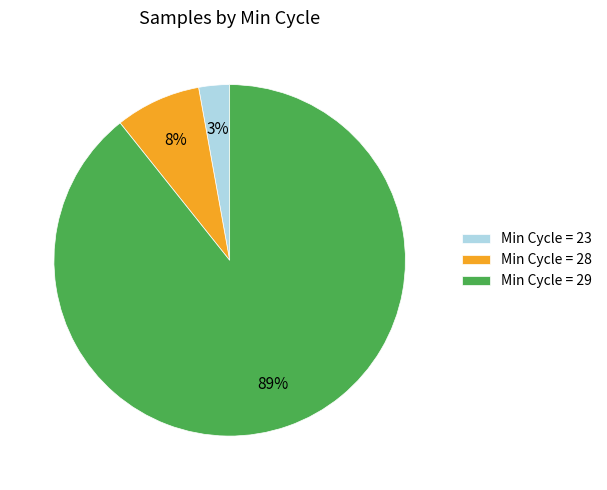

Which has a higher value, Min Cycle = 29 or Min Cycle = 28?

Min Cycle = 29